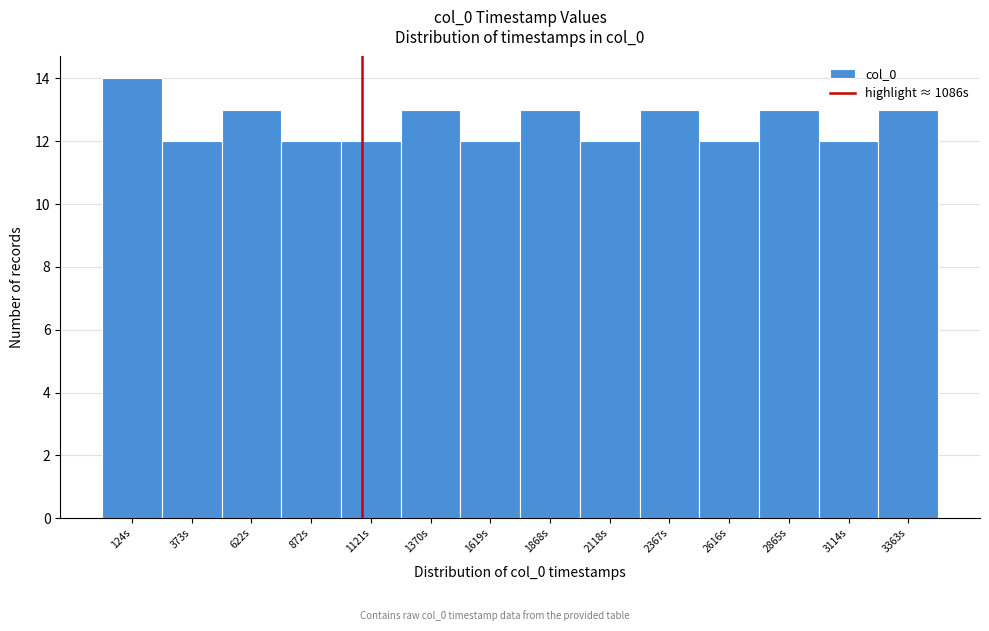

Over which range of the x-axis is the bar tallest?

0 to 250